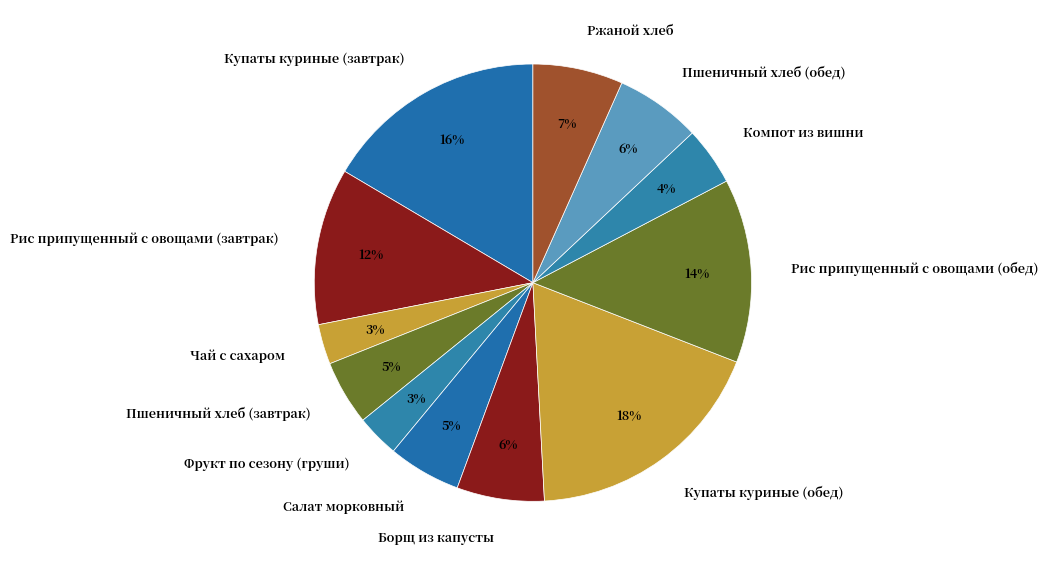

The Компот из вишни slice represents 4% of the pie. True or false?

True